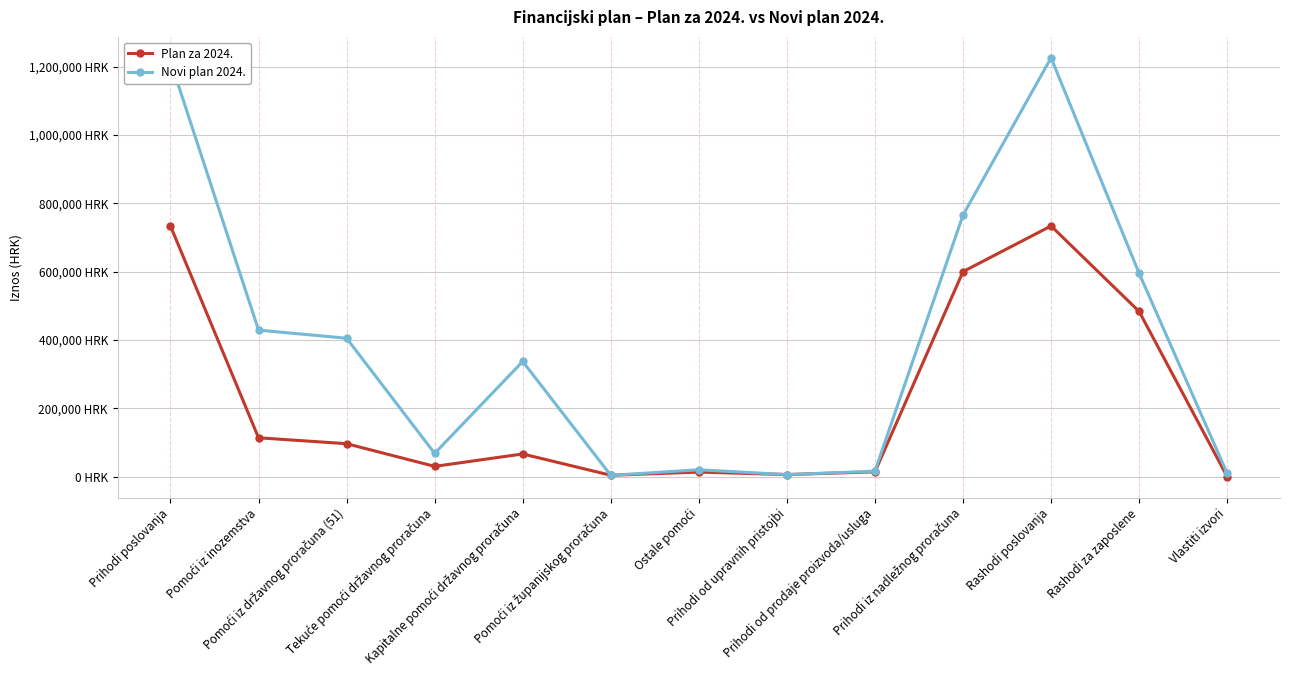

Does the chart have visible grid lines?

Yes